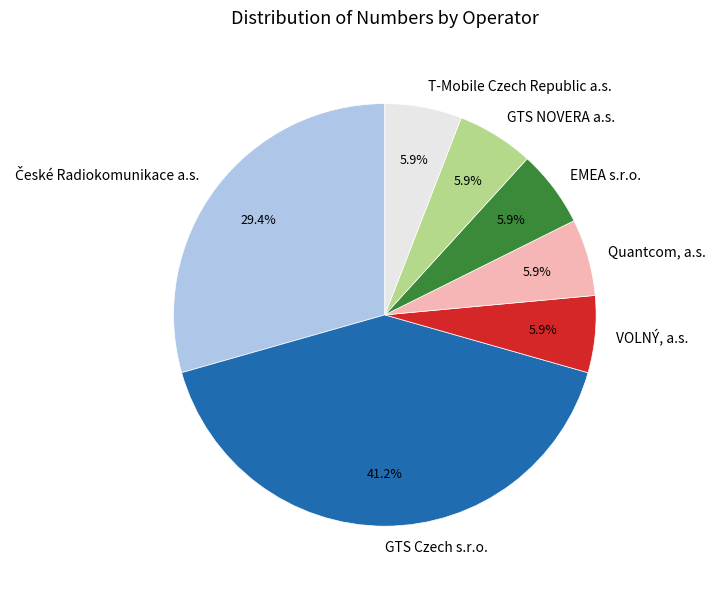

Does GTS Czech s.r.o. account for over 50% of the chart?

No